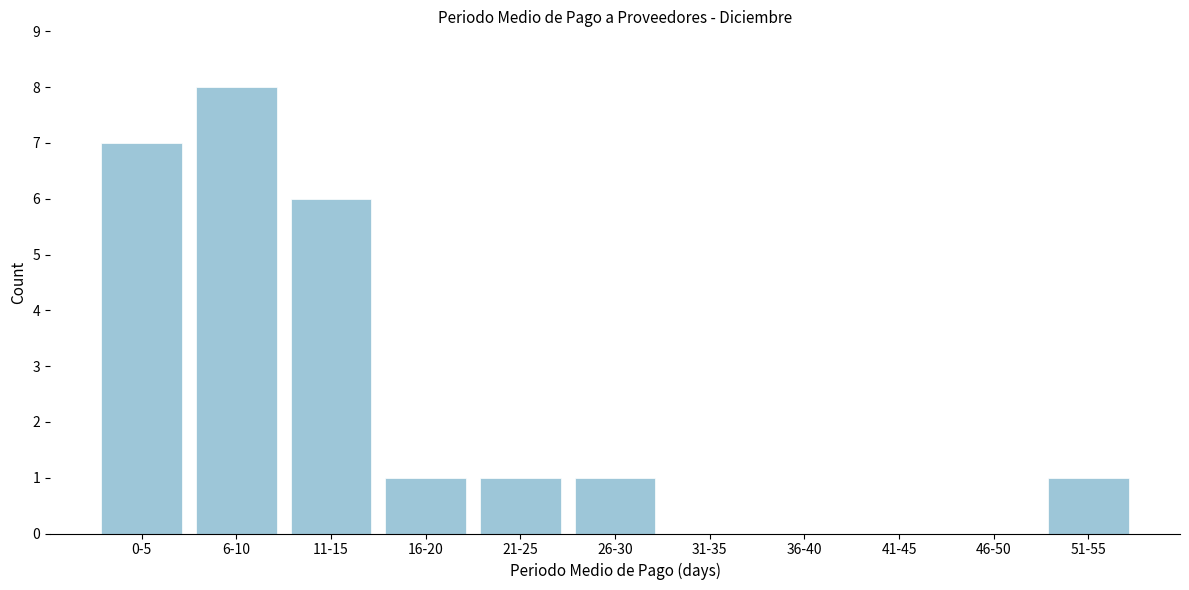

Reading right to left, transcribe all the data shown in this chart.

51-55=1	46-50=0	41-45=0	36-40=0	31-35=0	26-30=1	21-25=1	16-20=1	11-15=6	6-10=8	0-5=7